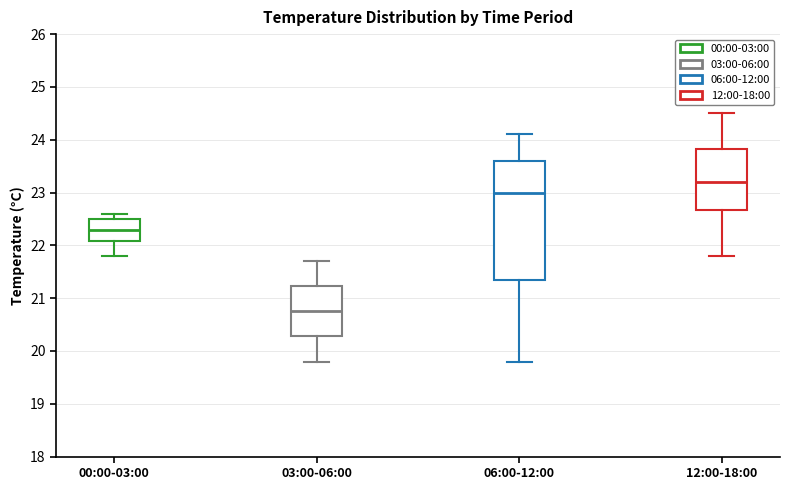

Where is the upper edge of the box for 12:00-18:00 on the y-axis? The values are not printed on the chart, so give them approximately, as read against the axis.

23.8